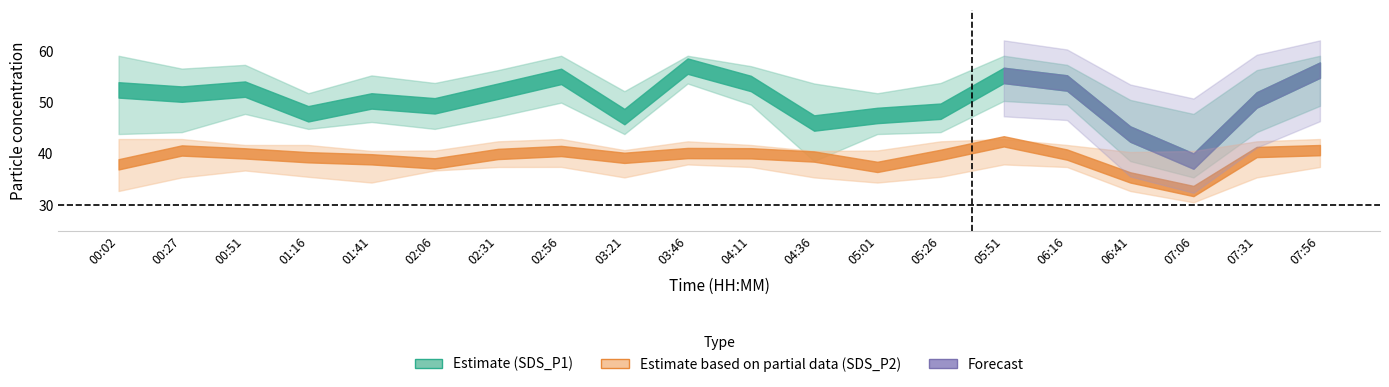

What is the difference between the SDS_P1 values at 00:02 and 07:31?

1.9